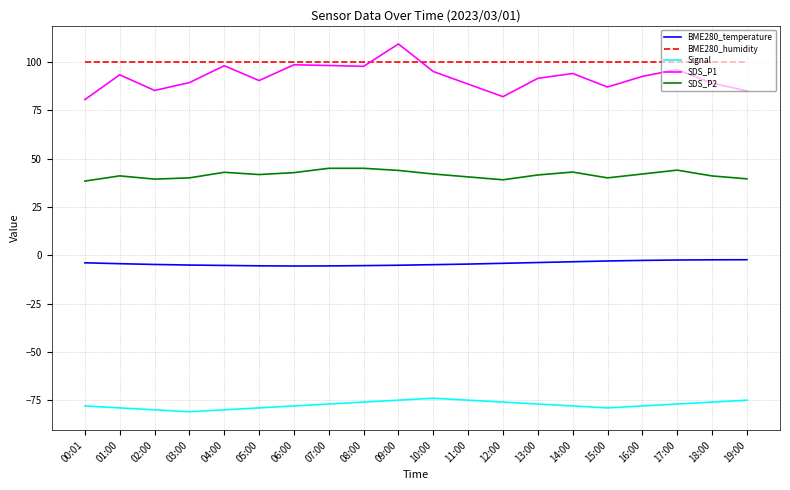

At 03:00, list the series in order from smallest to largest.

Signal, BME280_temperature, SDS_P2, SDS_P1, BME280_humidity